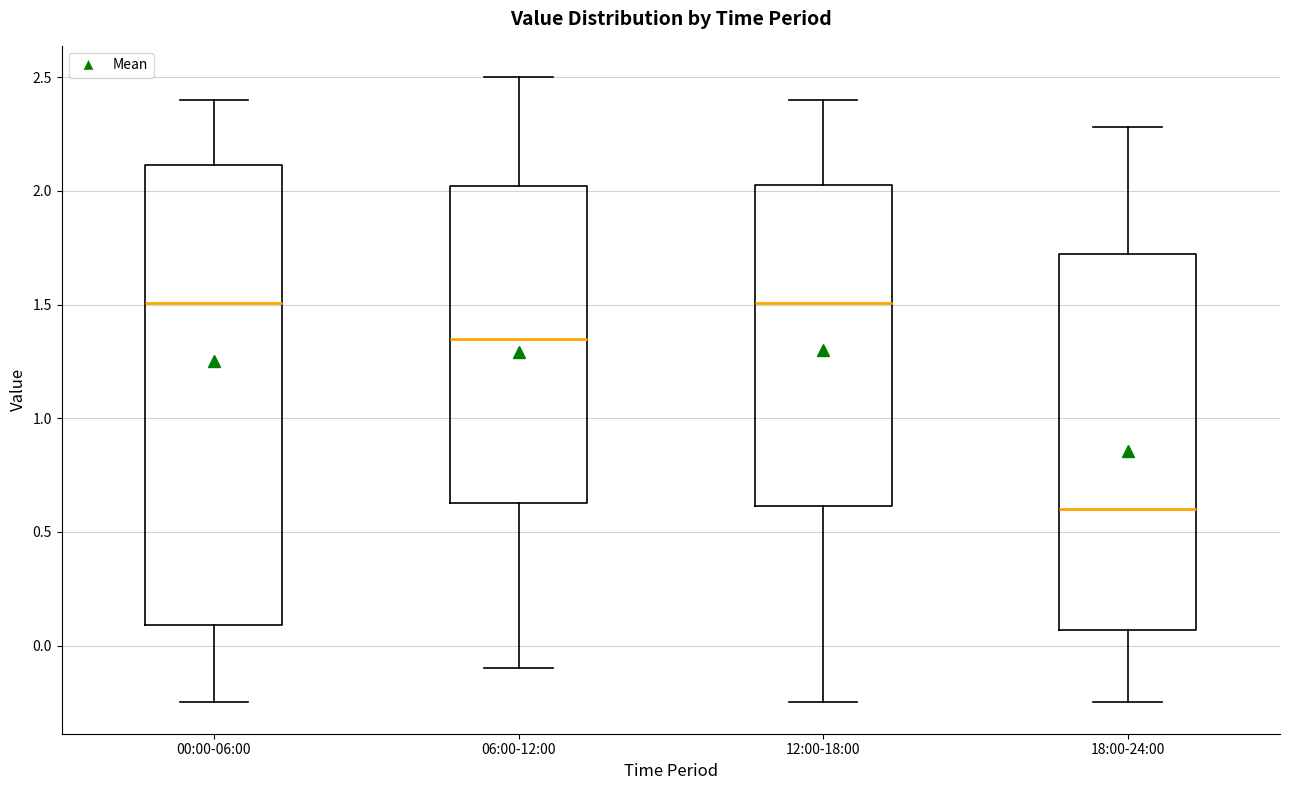

Where does the lower whisker of the box for 18:00-24:00 end on the y-axis? The values are not printed on the chart, so give them approximately, as read against the axis.

-0.25